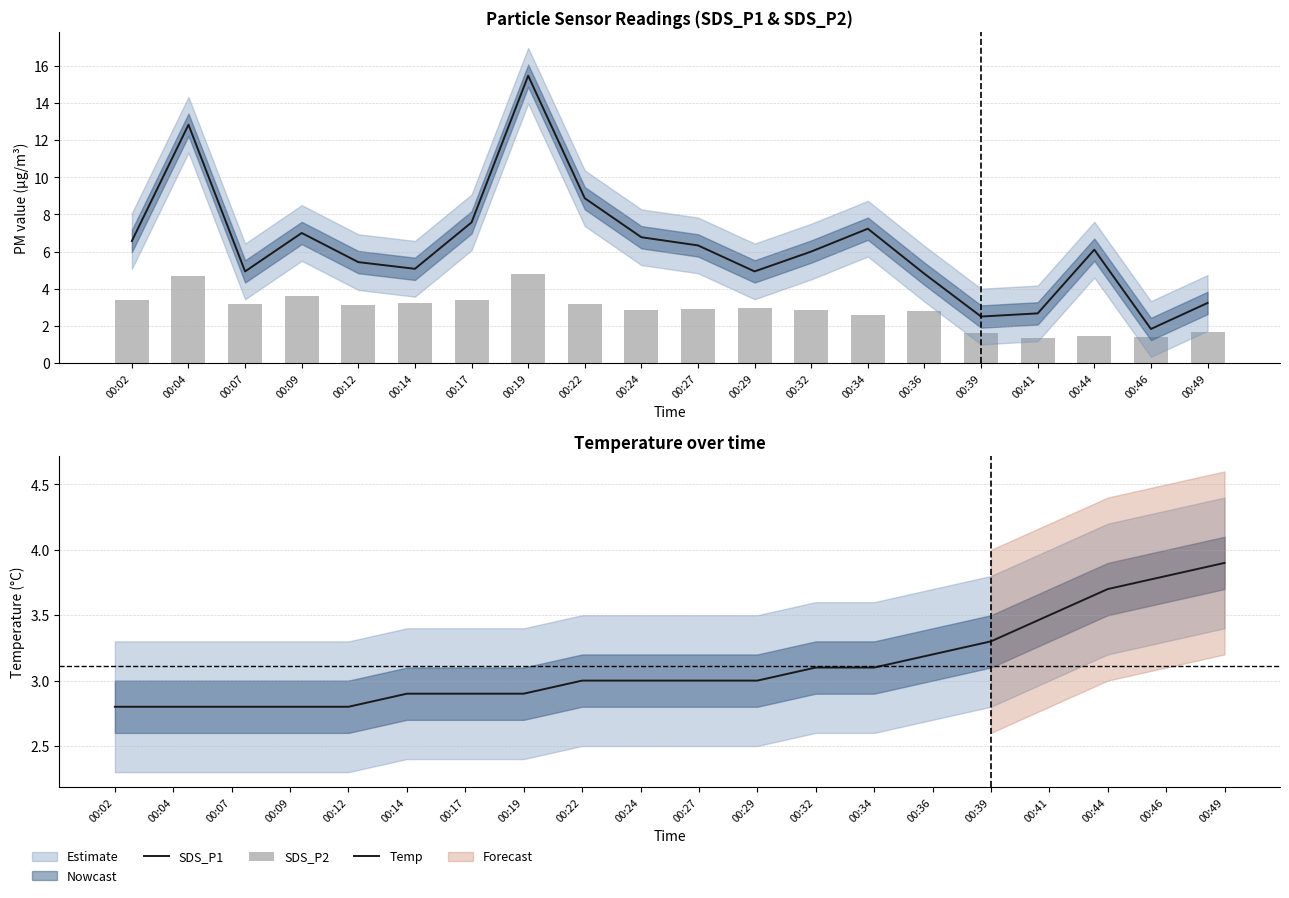

Does the chart contain any negative values?

No